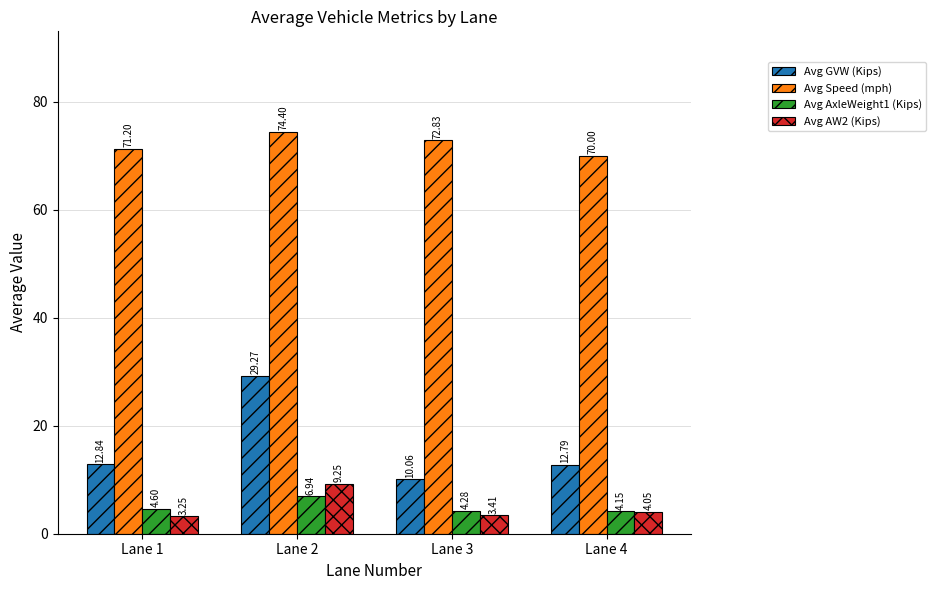

What is the approximate value of Avg AxleWeight1 (Kips) at Lane 3?

4.3